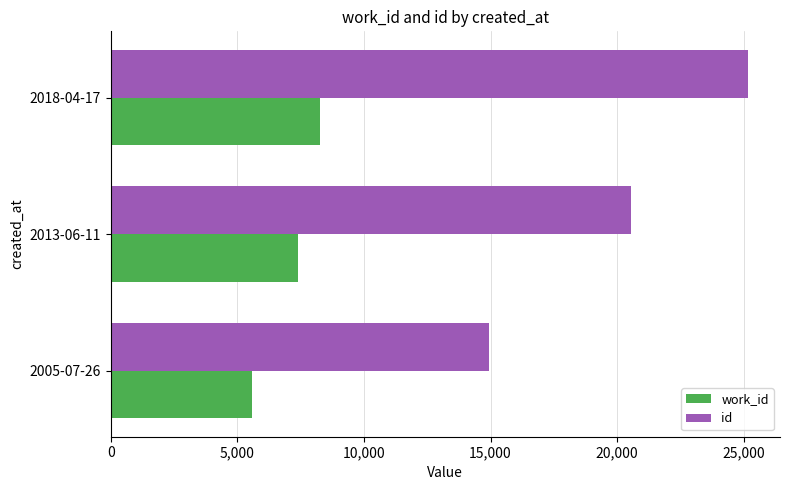

Rank the series by their maximum value, from highest to lowest.

id, work_id